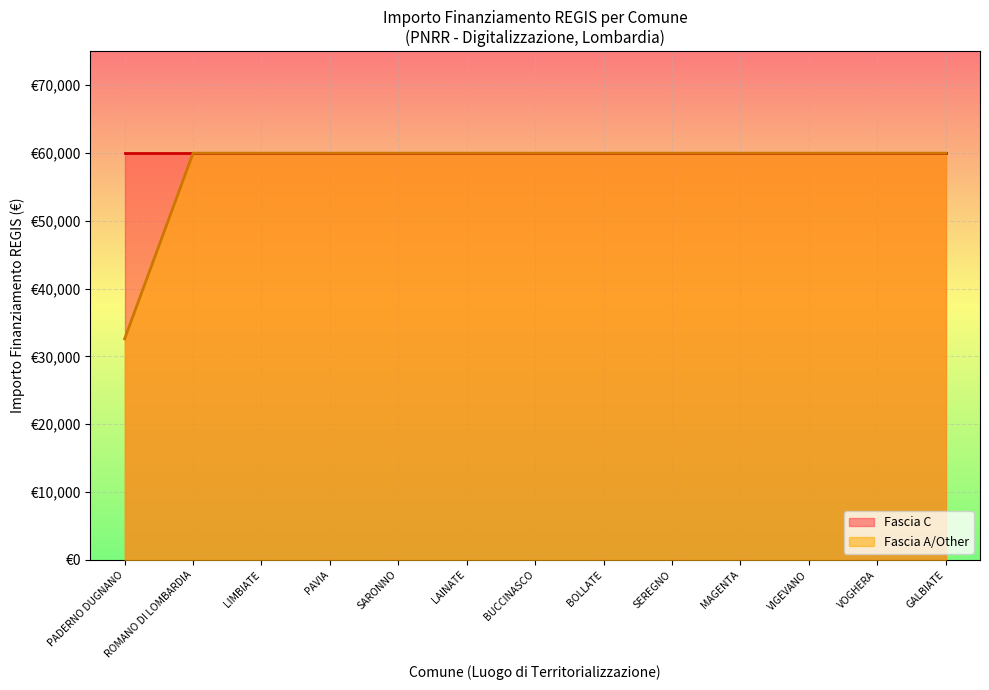

Reading right to left, extract all data points from this chart.

59966	59966	59966	59966	59966	59966	59966	59966	59966	59966	59966	59966	32589